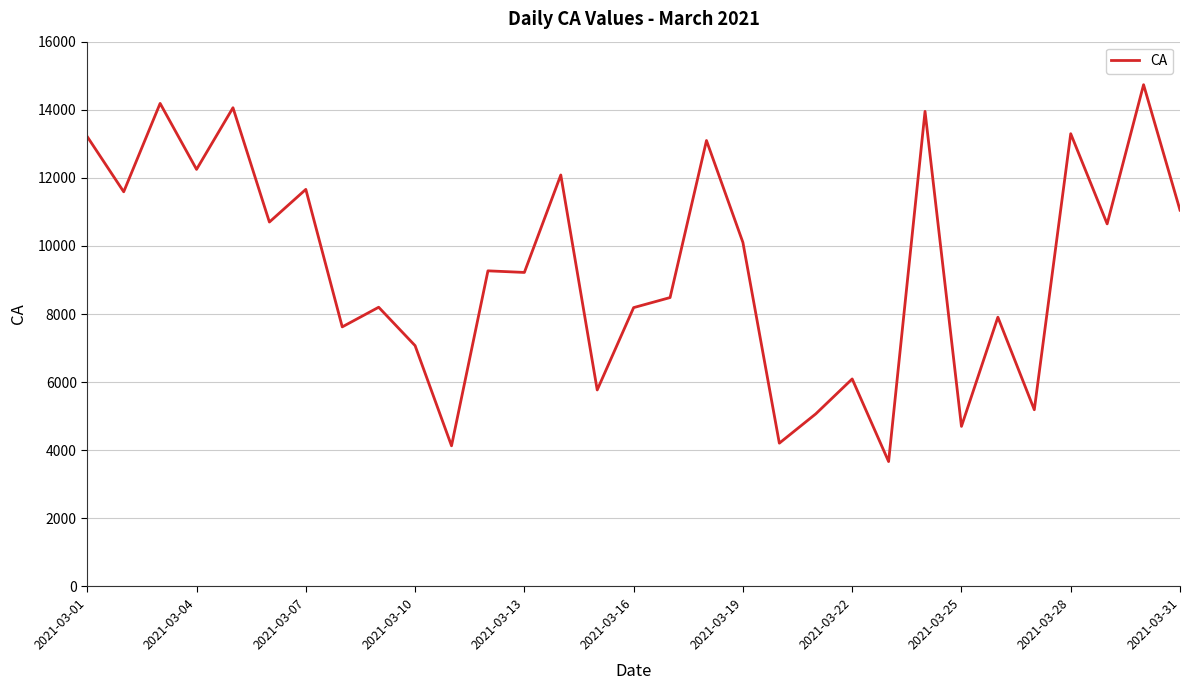

What is the difference between the maximum and minimum values?

11067